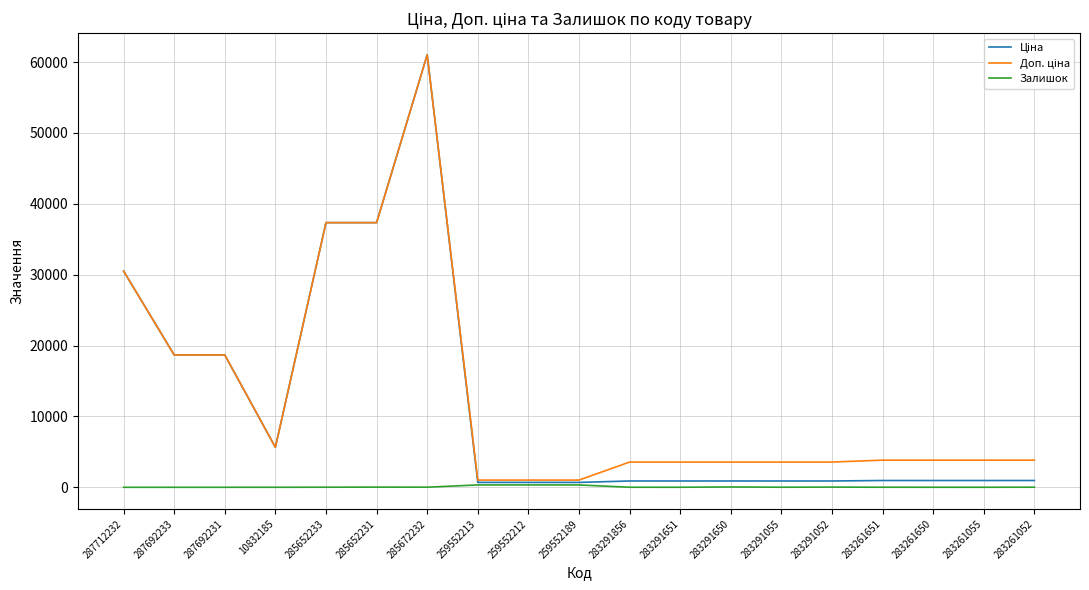

What is the maximum value shown in the chart?

61024.7